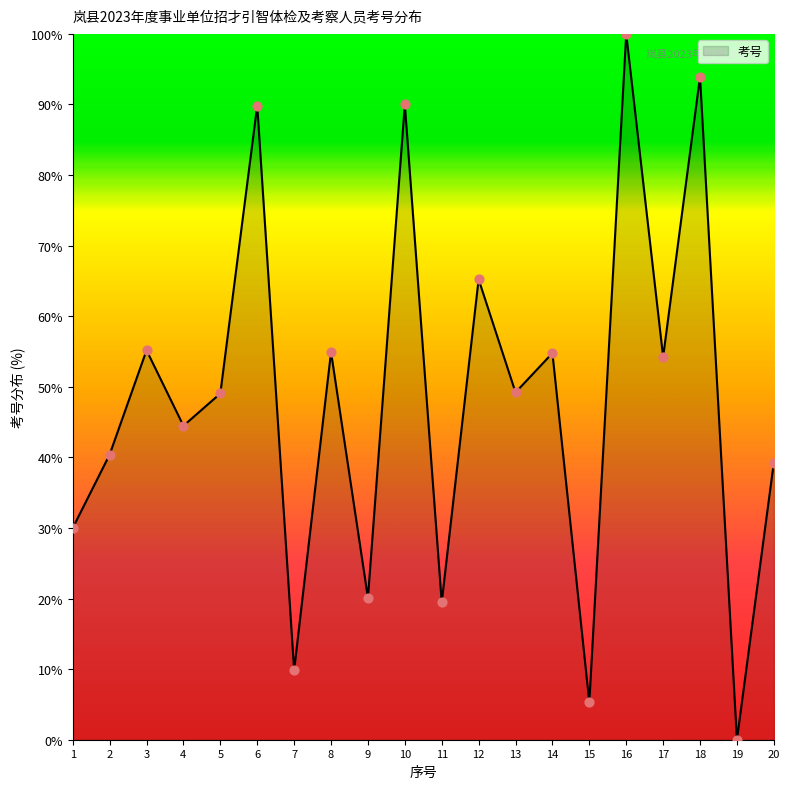

What is the change in value from 9 to 12?

+45.1